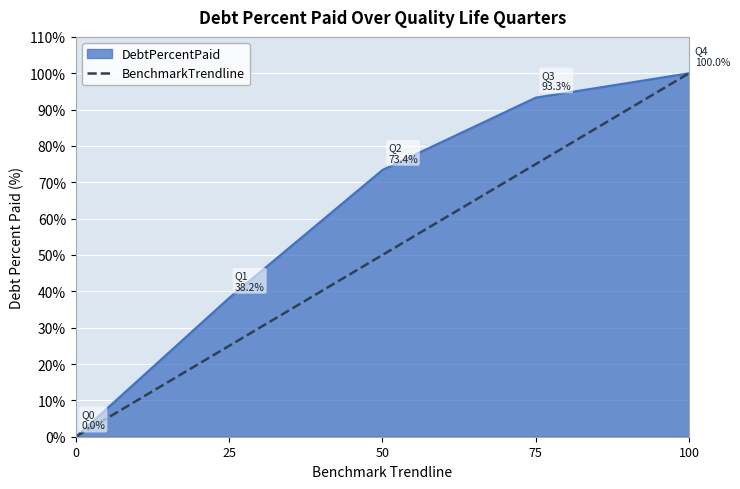

List the labels in order of BenchmarkTrendline value, smallest first.

0, 25, 50, 75, 100